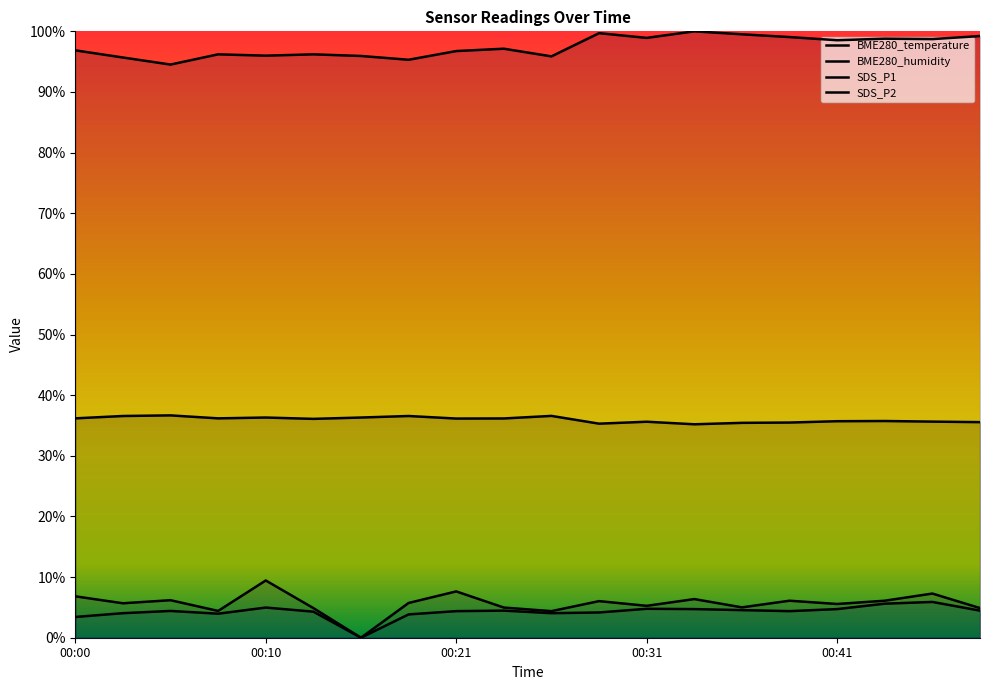

What is the total value across all series at 00:21?

144.9